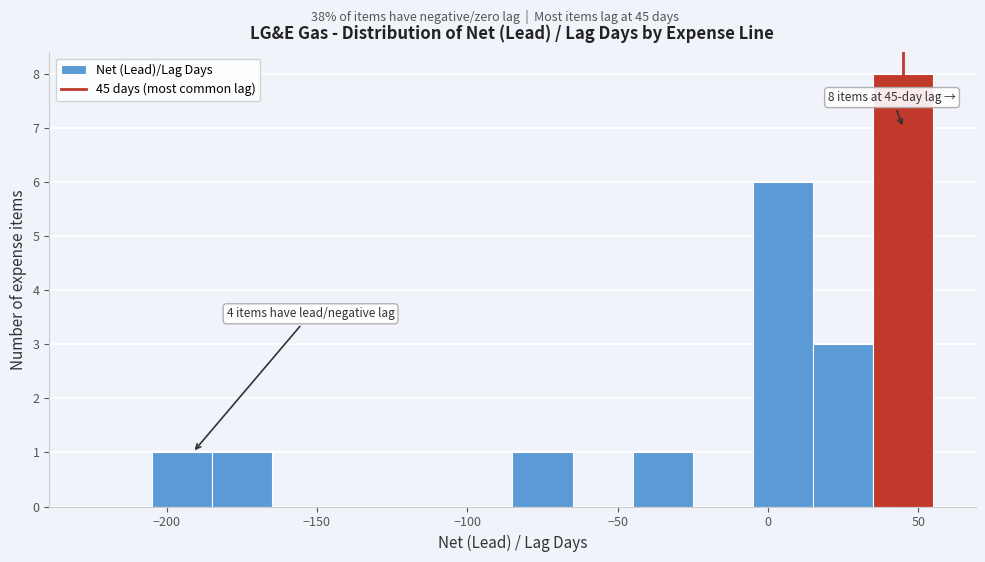

Over which range of the x-axis is the bar tallest?

35 to 55